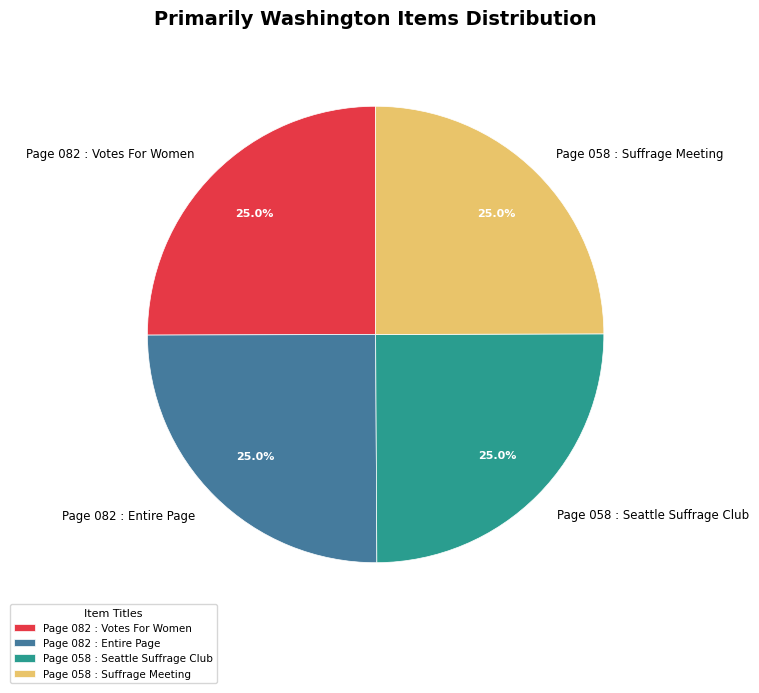

Is Page 058 : Suffrage Meeting the majority of the pie?

No